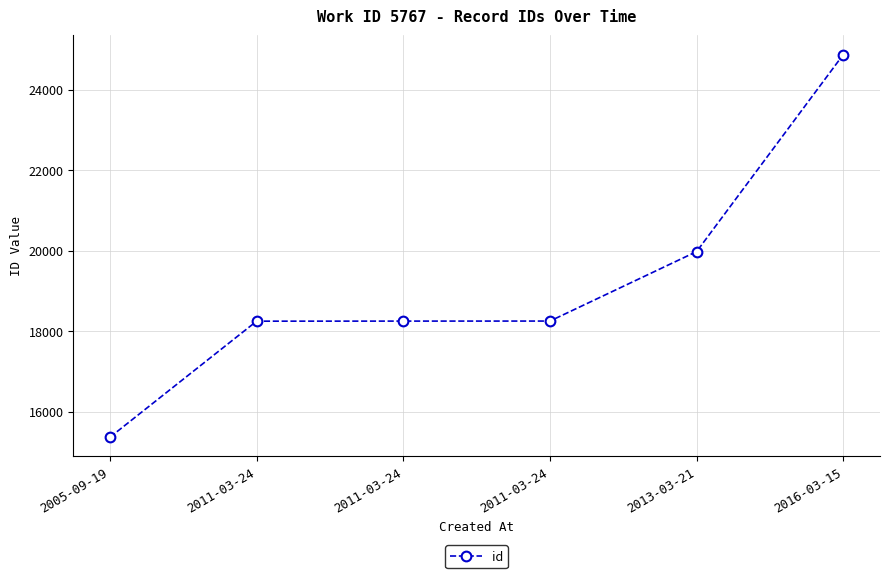

How many values are below 18254?

3